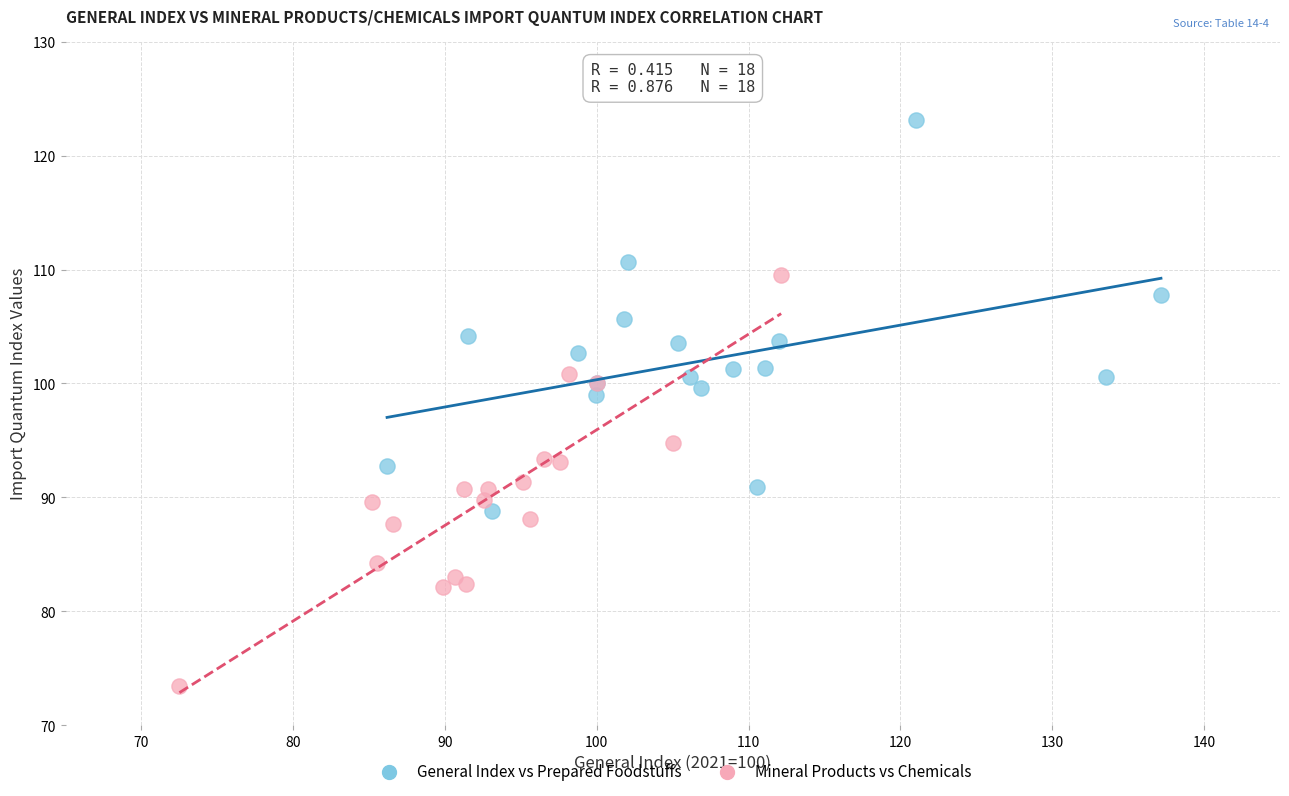

Which series reaches the maximum Y coordinate?

General Index vs Prepared Foodstuffs